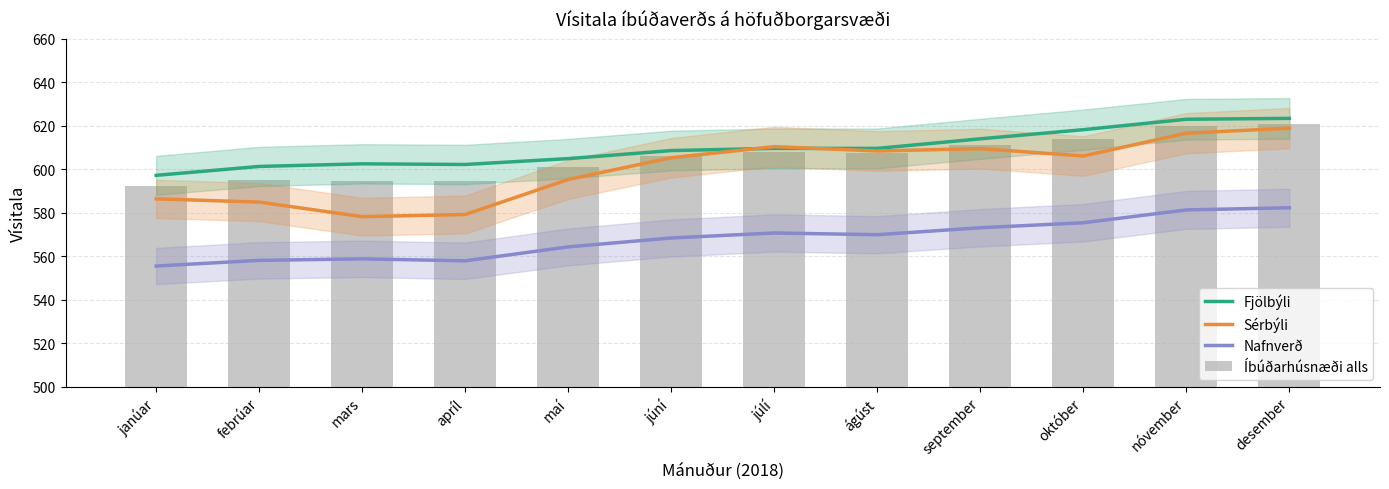

At which category is the sum across all series the highest?

desember